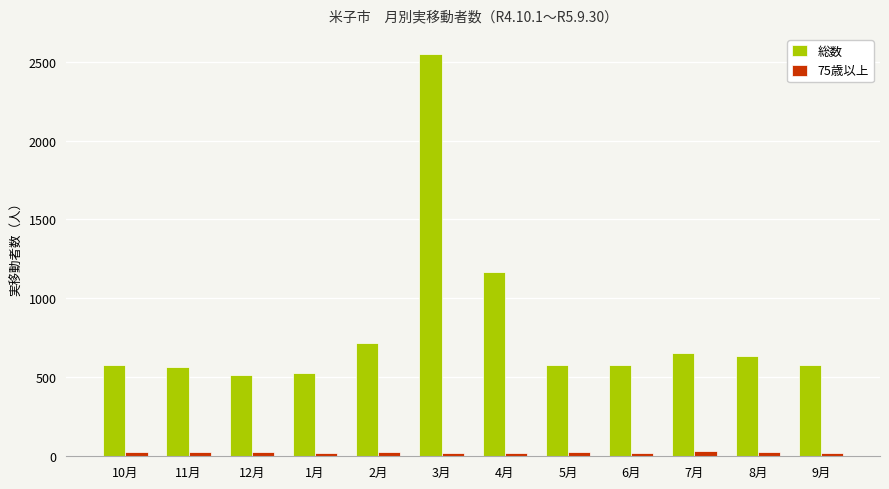

List the series in order of their overall mean, lowest first.

75歳以上, 総数